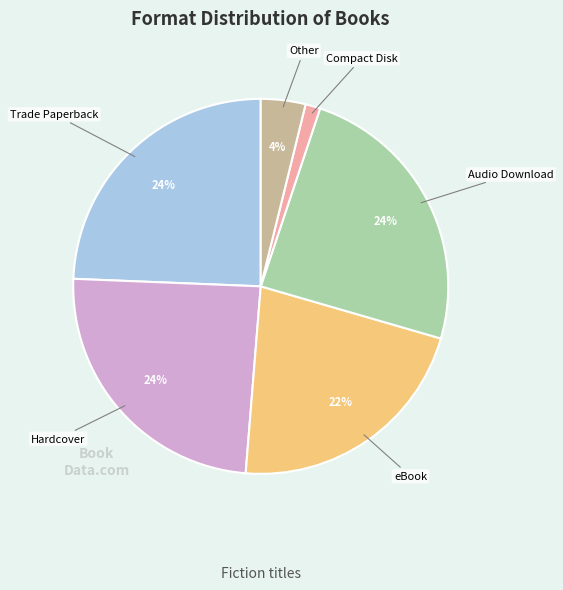

To the nearest percent, what is the difference between the largest and smallest slice percentages?

23%